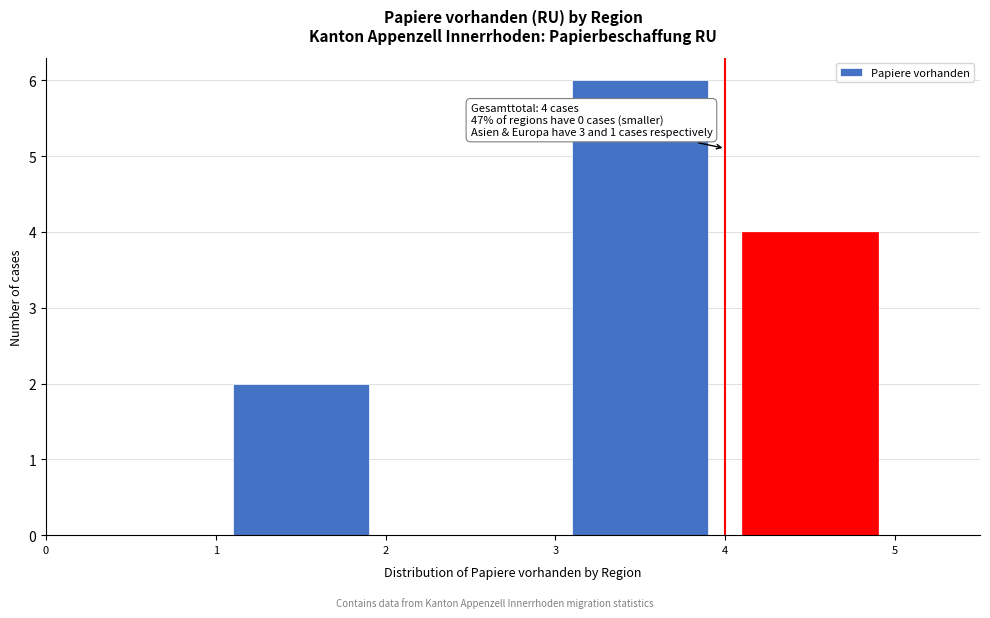

Over which range of the x-axis is the bar tallest?

3 to 4